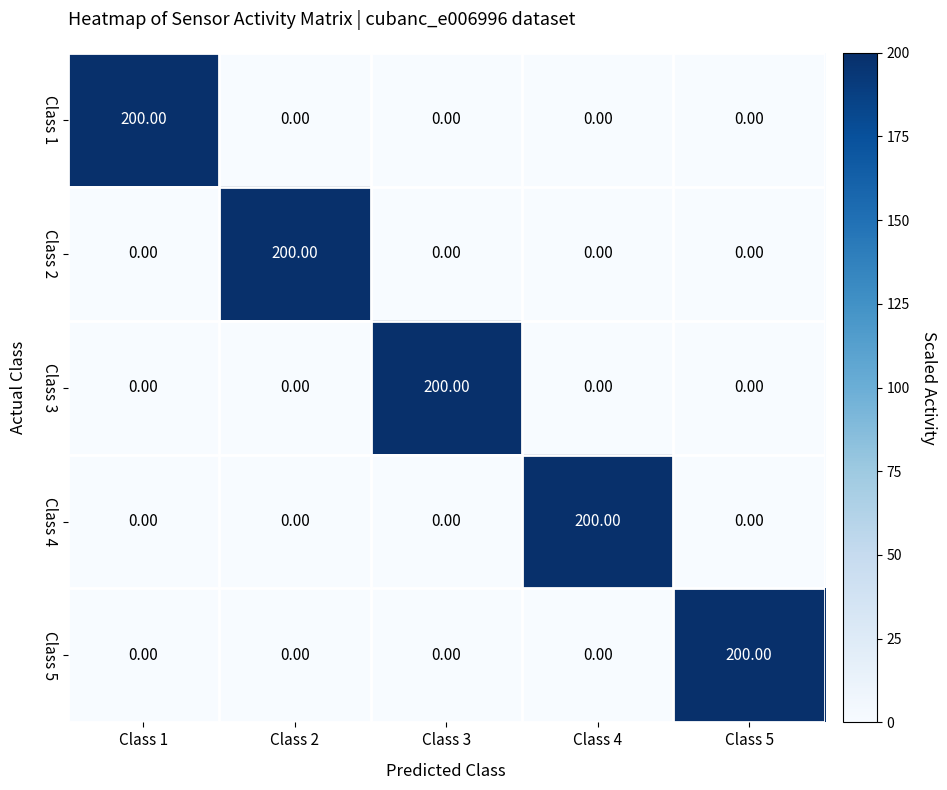

What is the sum of the Class 3 values at Class 3 and Class 2?

200